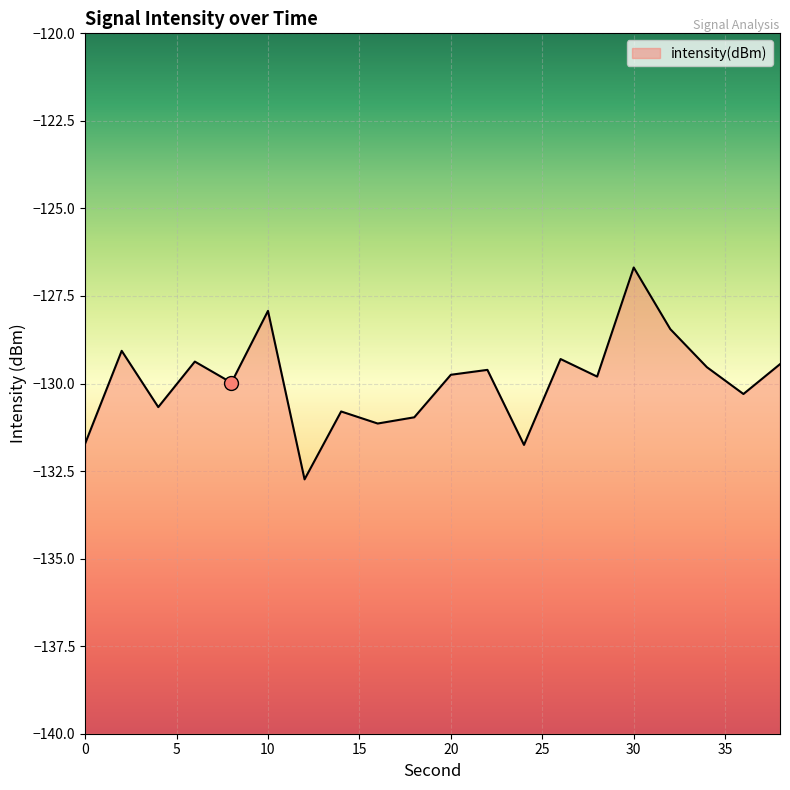

True or false: there are more than 0 points higher than both neighbors.

True